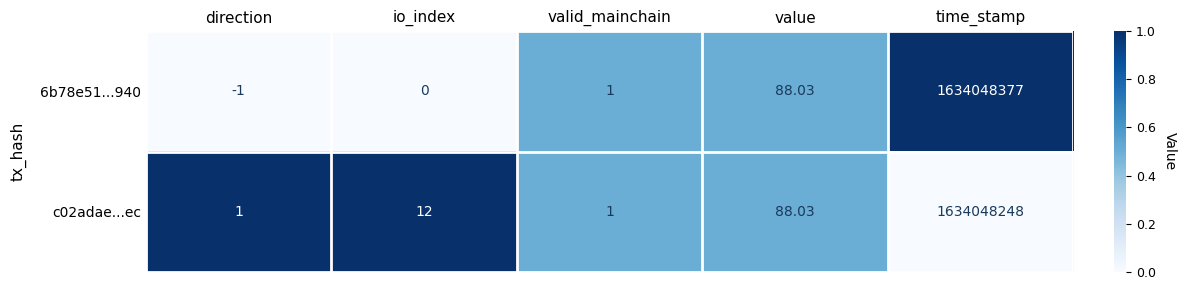

List the series in order of their overall mean, lowest first.

c02adae...ec, 6b78e51...940